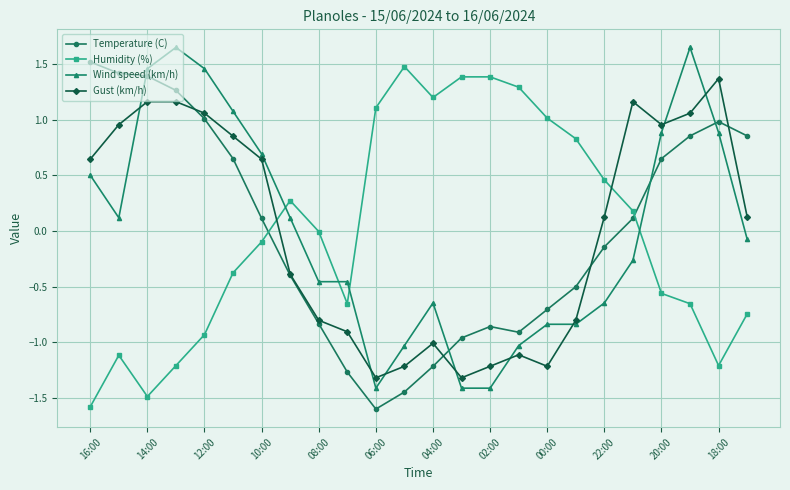

True or false: Gust (km/h) has more than 0 interior local peaks.

True